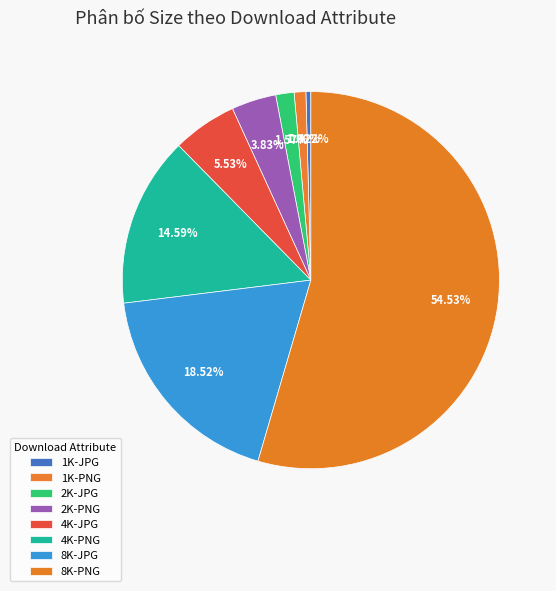

What is the change in value from 1K-PNG to 8K-PNG?

+800011170